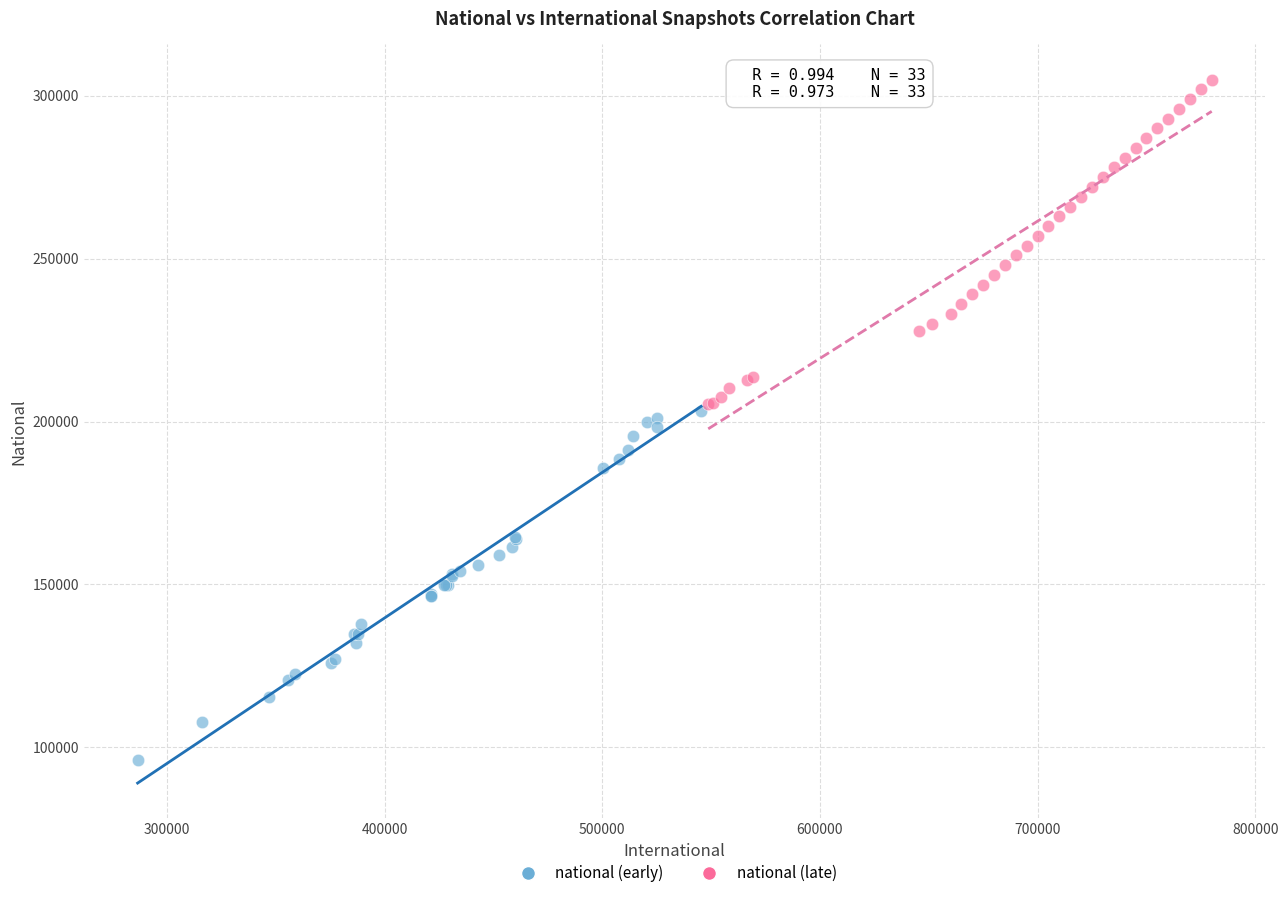

Which series contains the lowest Y value?

national (early)